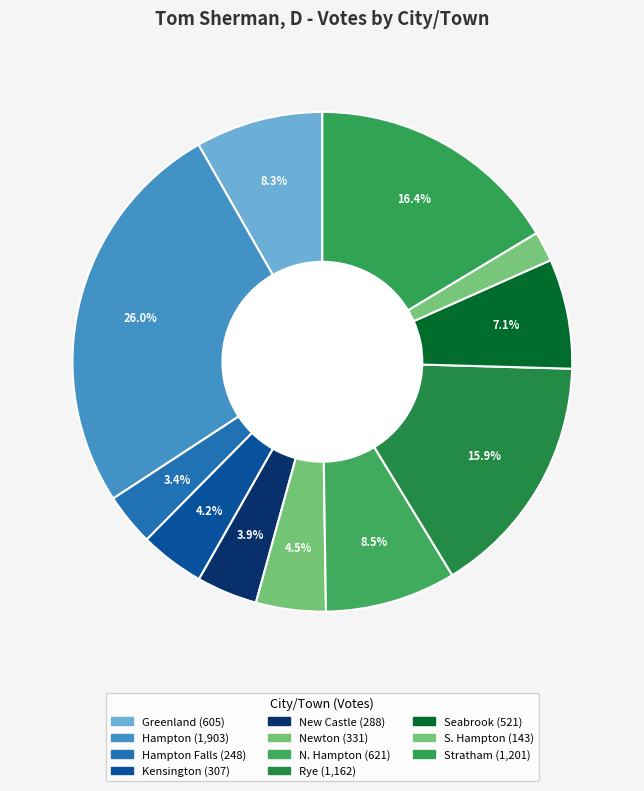

Count the number of slices in the pie.

11